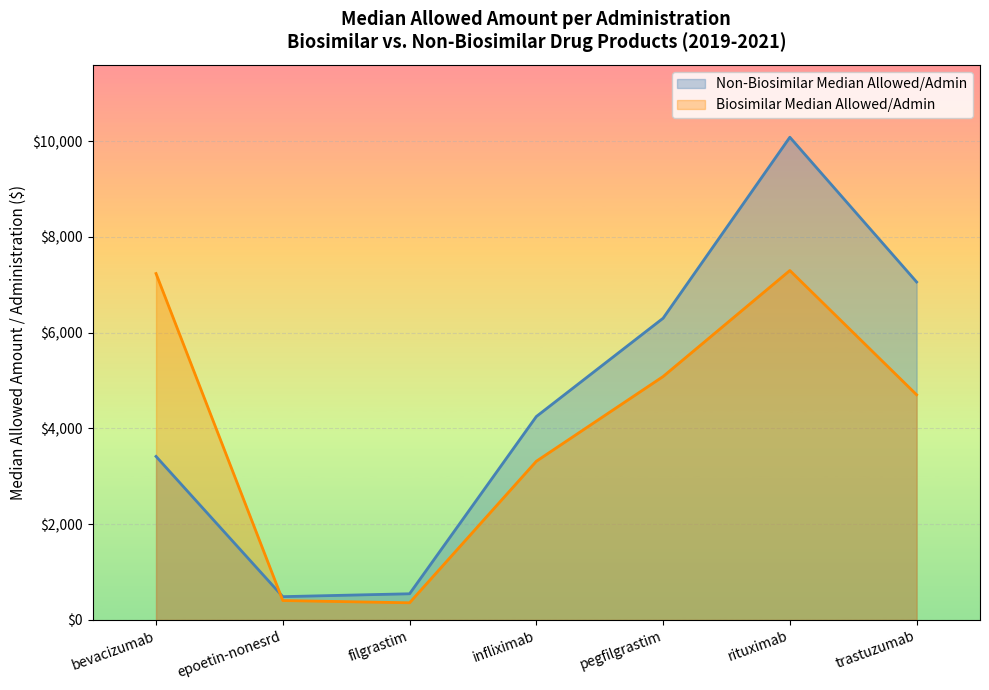

At which label does Non-Biosimilar Median Allowed/Admin first exceed 4250?

infliximab